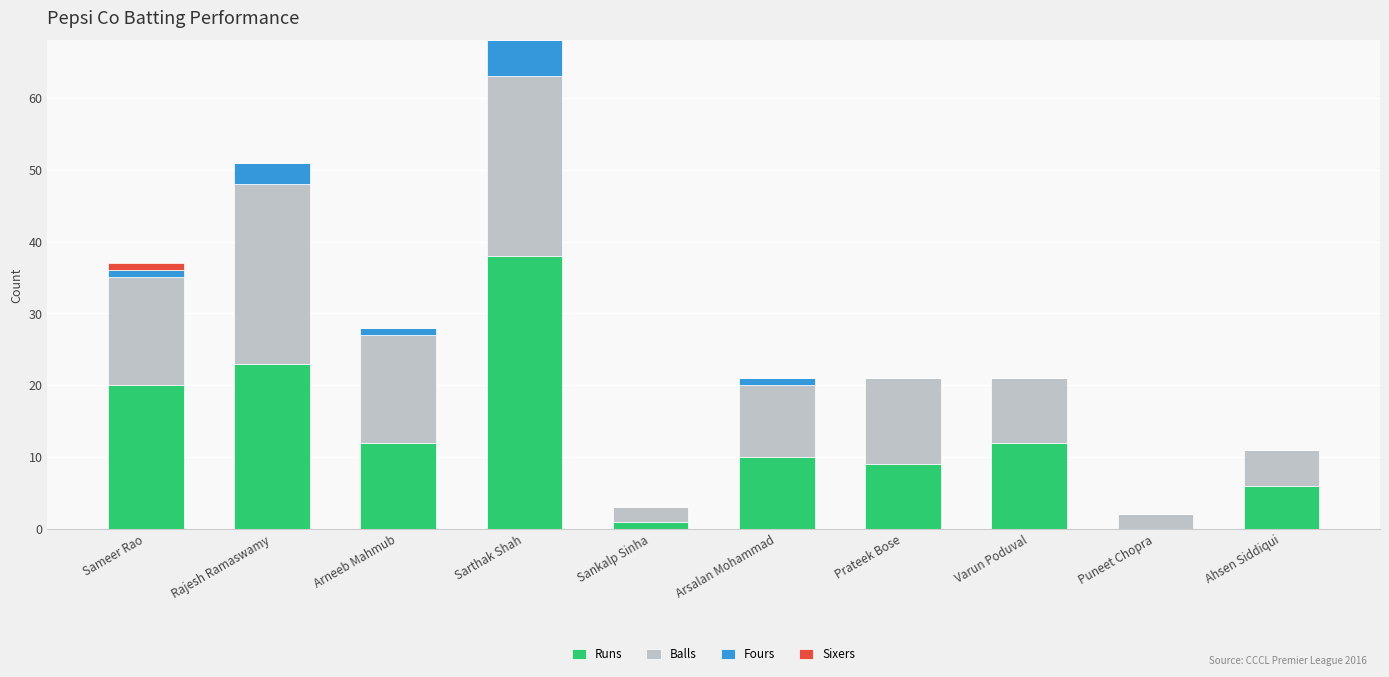

How many distinct data groups are displayed?

4